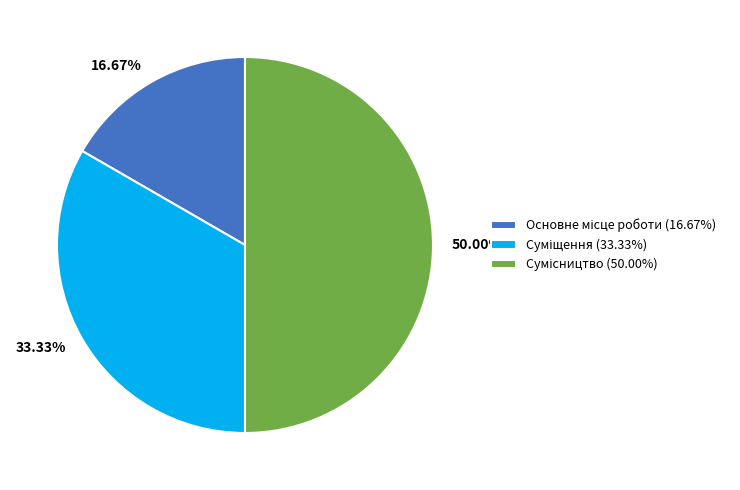

Rank the categories by value from highest to lowest.

Сумісництво, Суміщення, Основне місце роботи